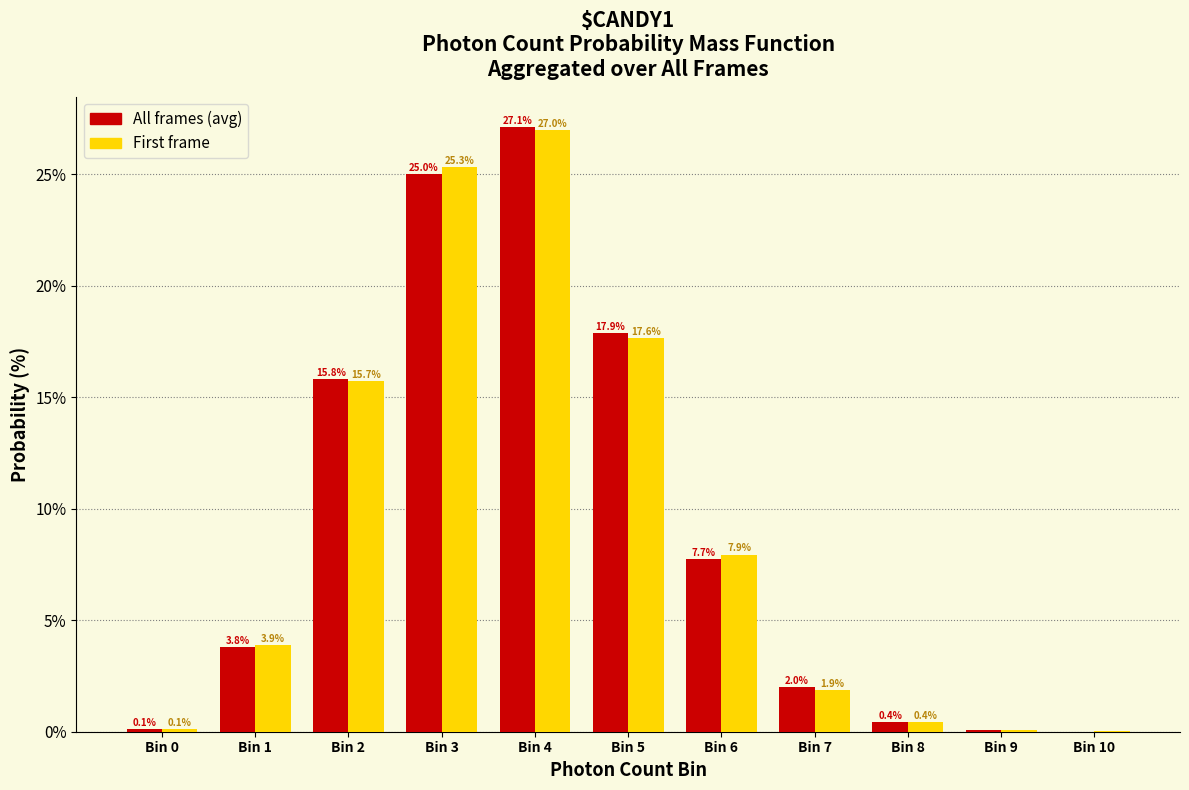

What is the sum of the All frames (avg) values at Bin 1 and Bin 4?

30.9